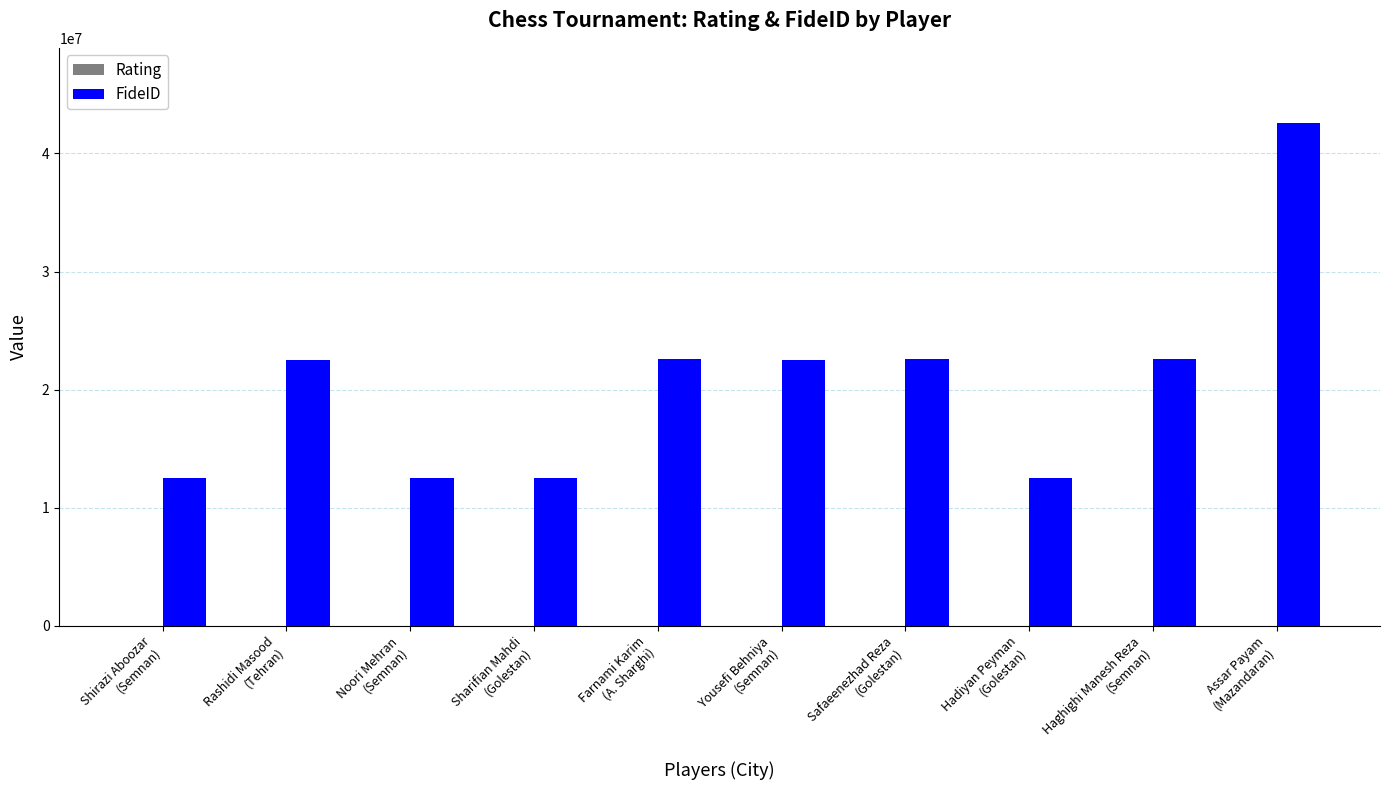

What is the sum of all FideID values?

205480808